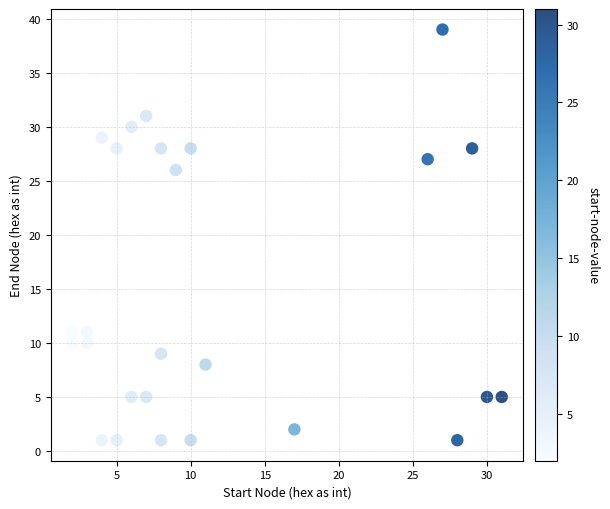

What Y value in the scatter plot is closest to 20?

26